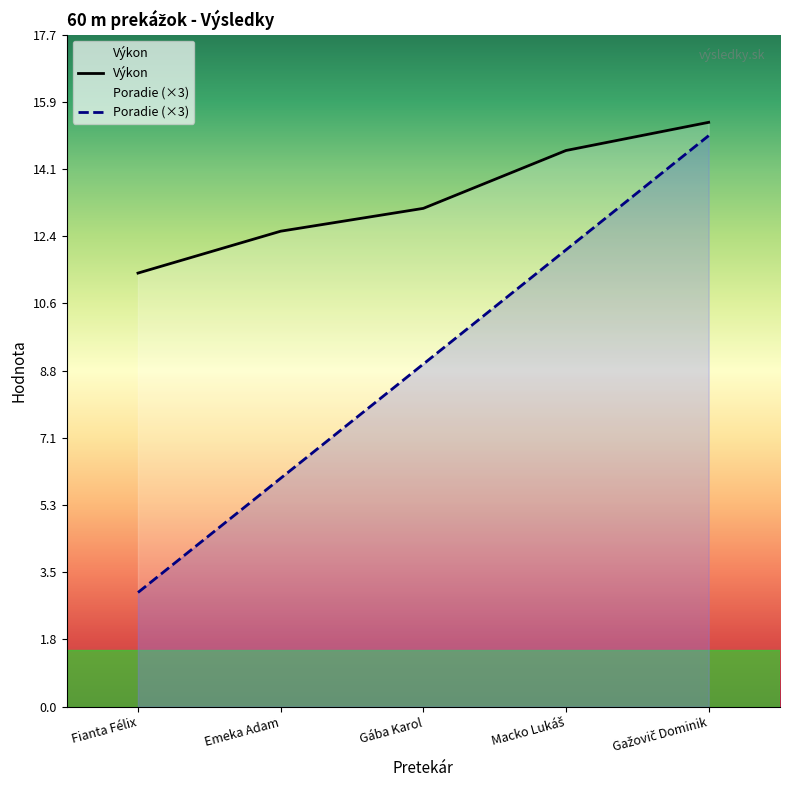

Where is Výkon nearest to the value 13?

Gába Karol